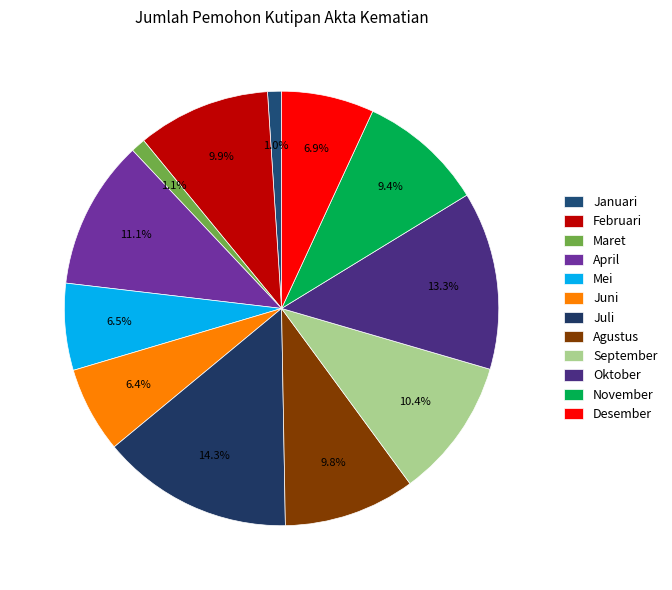

The Agustus slice represents 10% of the pie. True or false?

True